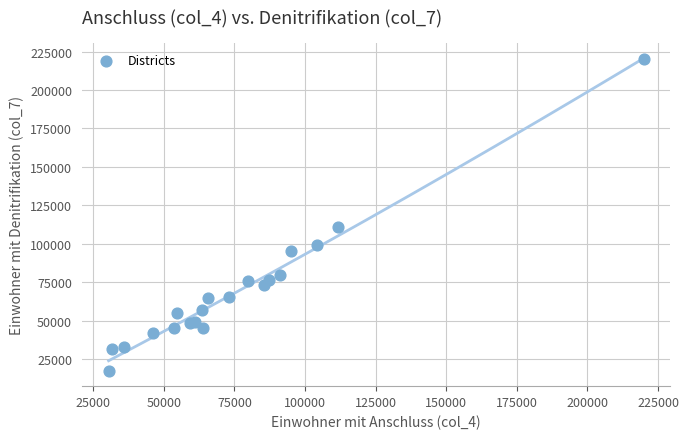

What Y value in the scatter plot is closest to 118684?

110723